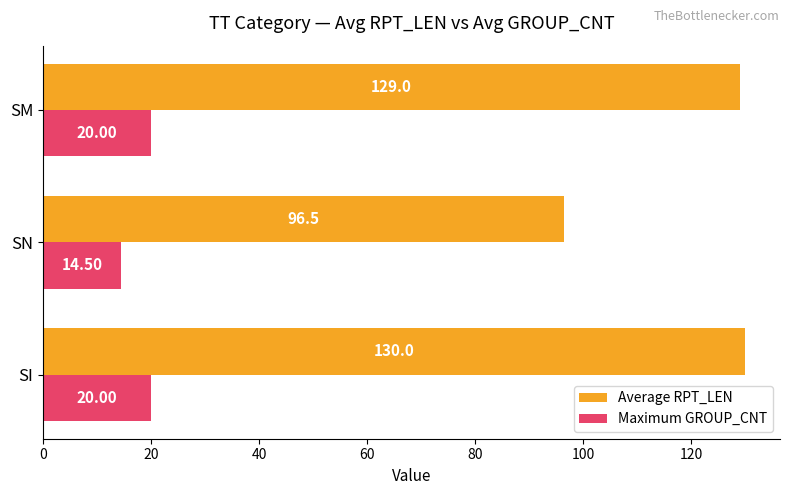

List the series in order of their overall mean, highest first.

Average RPT_LEN, Maximum GROUP_CNT